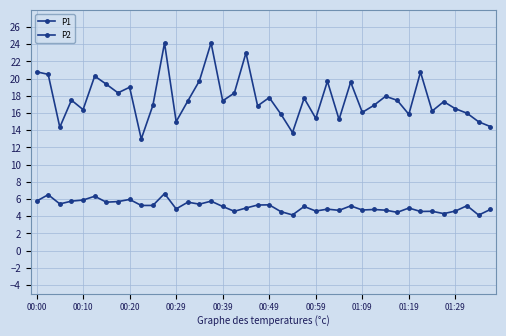

Count the number of data series in this chart.

2